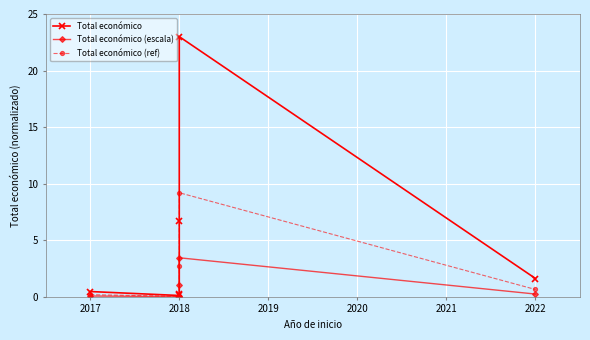

Where is the first local minimum for Total económico (escala)?

2018